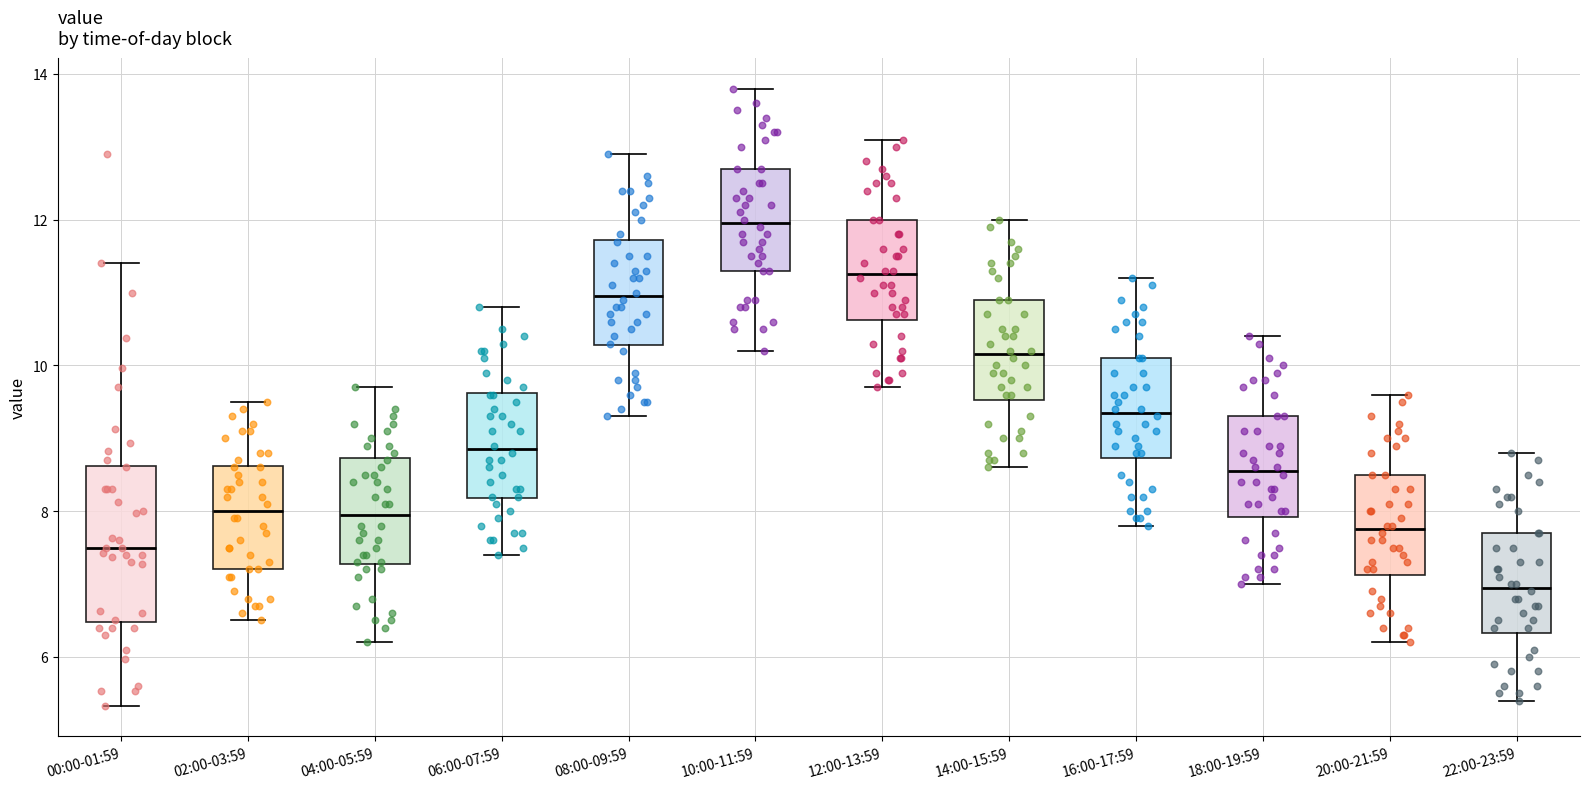

Where does the upper whisker of the box for 08:00-09:59 end on the y-axis? The values are not printed on the chart, so give them approximately, as read against the axis.

13.0